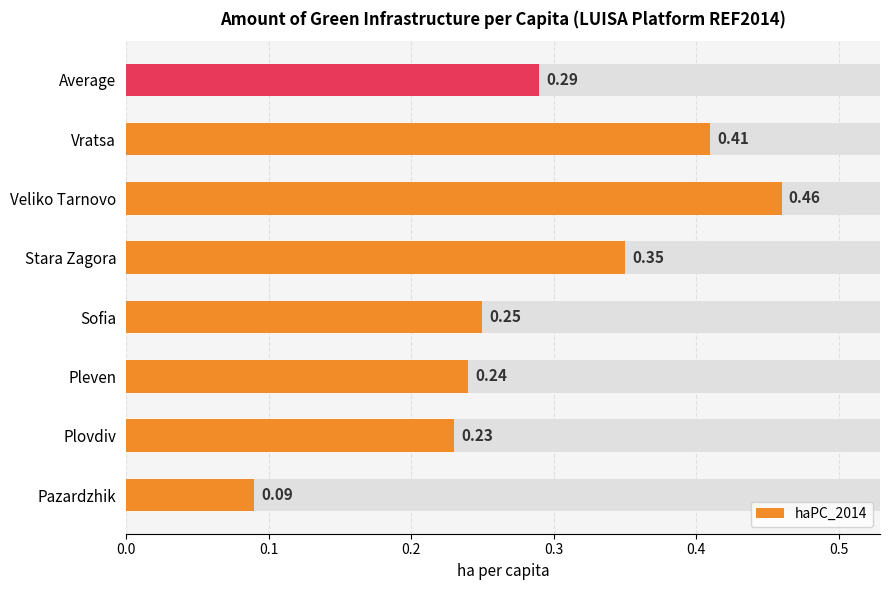

How many values are between 0 and 1?

8